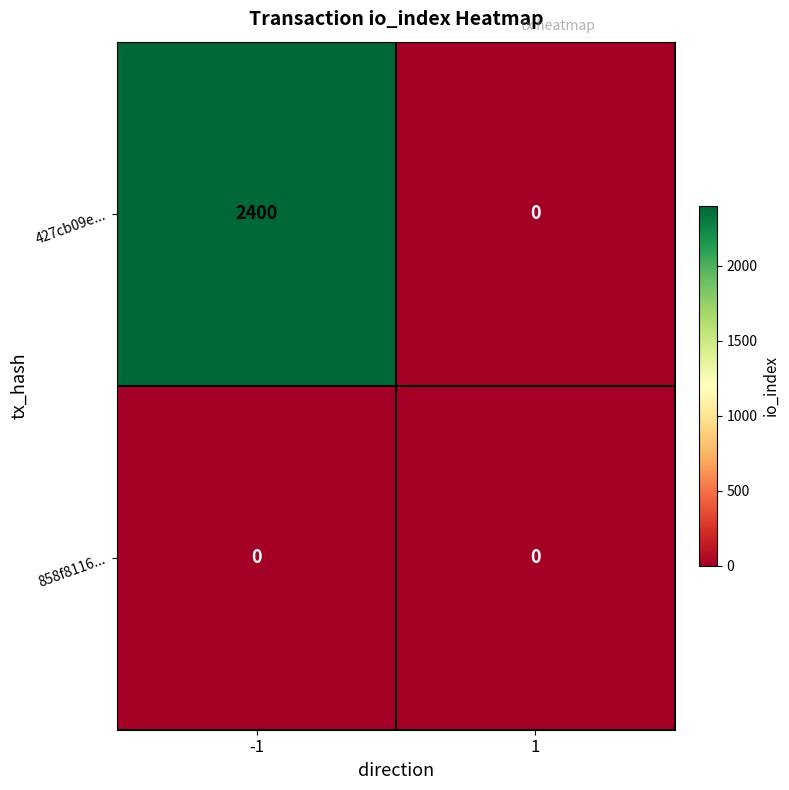

List the series in order of their peak value, lowest first.

858f8116..., 427cb09e...